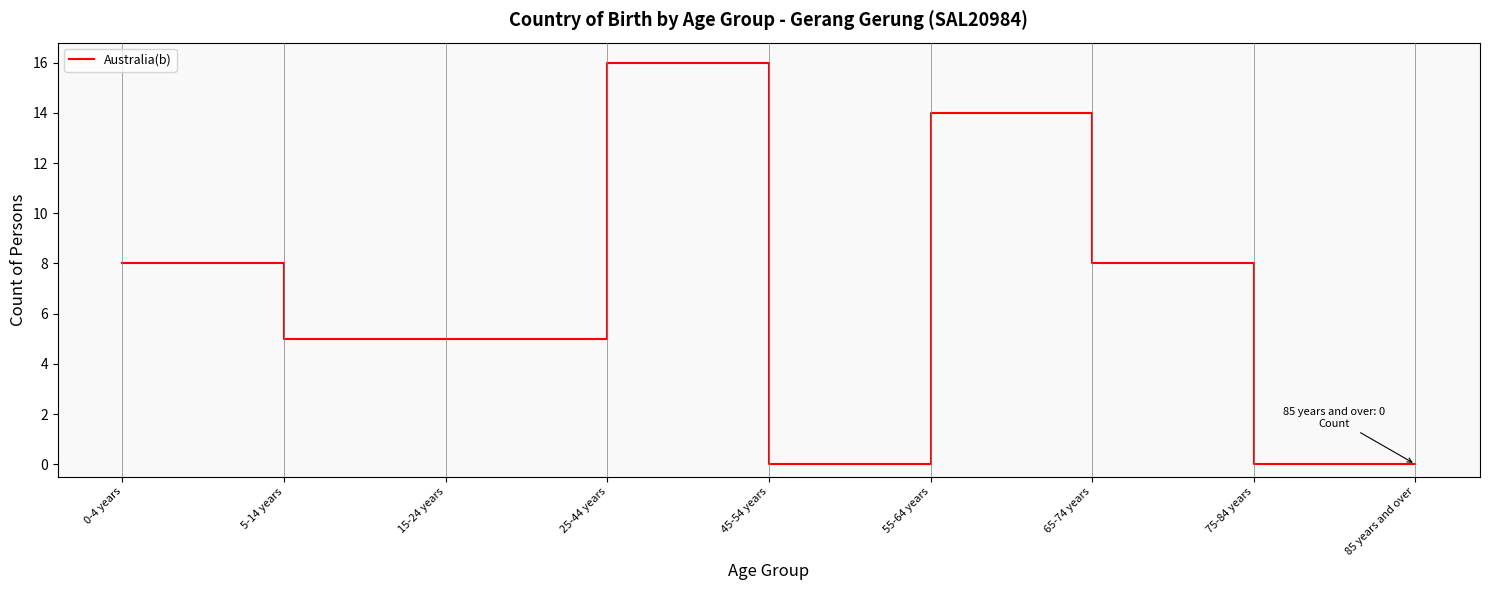

What position from the right is 5-14 years?

8